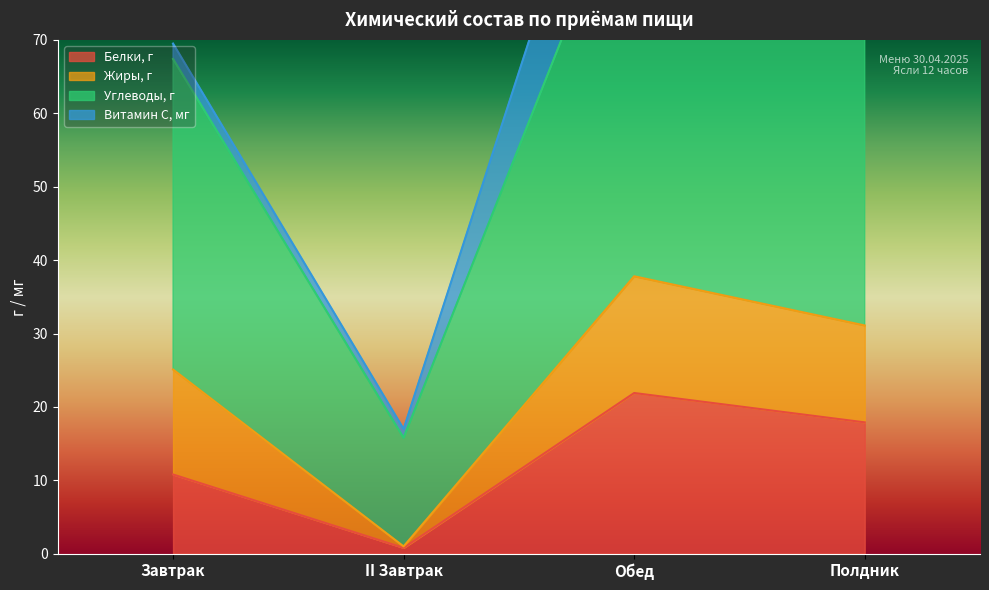

Between II Завтрак and Обед, which series saw the biggest shift?

Углеводы, г